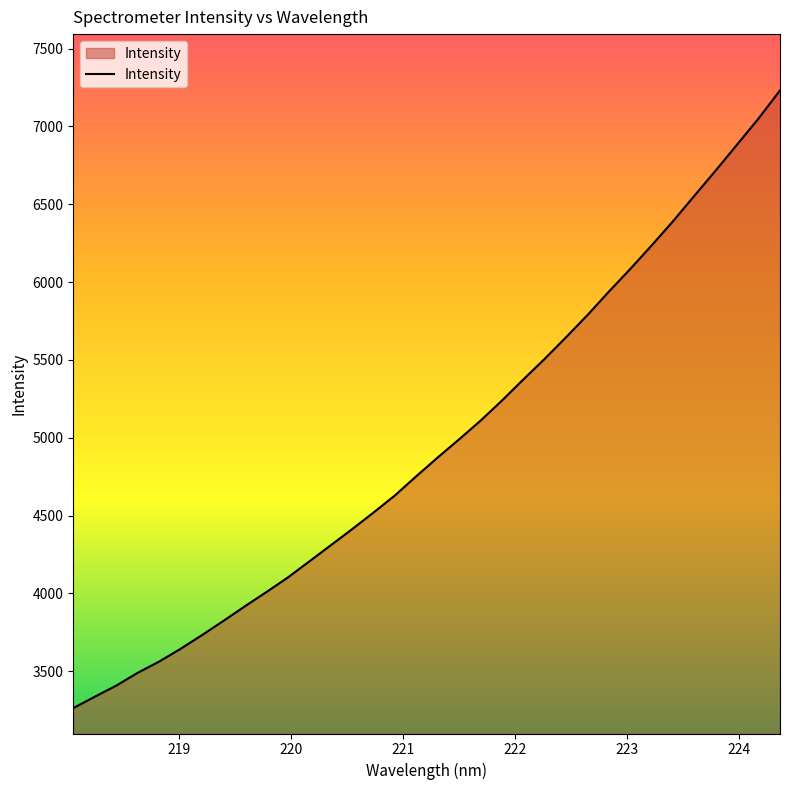

What is the smallest value displayed?

3263.0